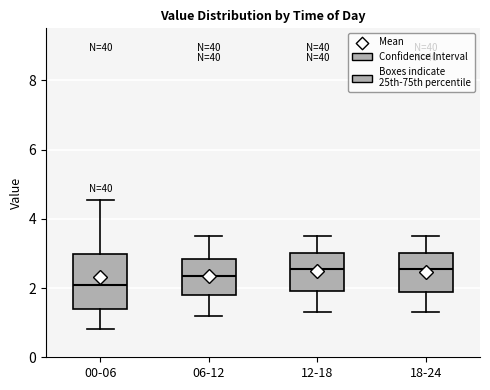

Where does the median line of the box for 18-24 sit on the y-axis? The values are not printed on the chart, so give them approximately, as read against the axis.

2.6